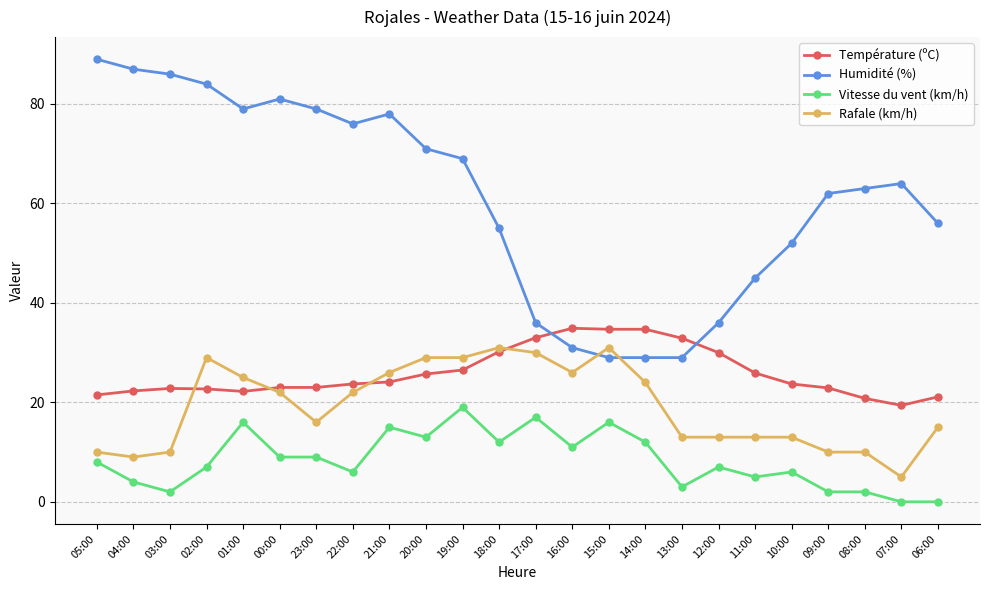

Which label corresponds to the largest value in the chart?

05:00